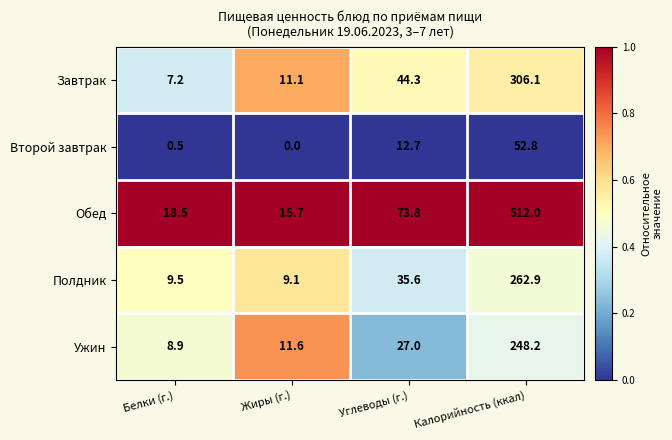

Rank the series at Калорийность (ккал) from lowest to highest value.

Второй завтрак, Ужин, Полдник, Завтрак, Обед